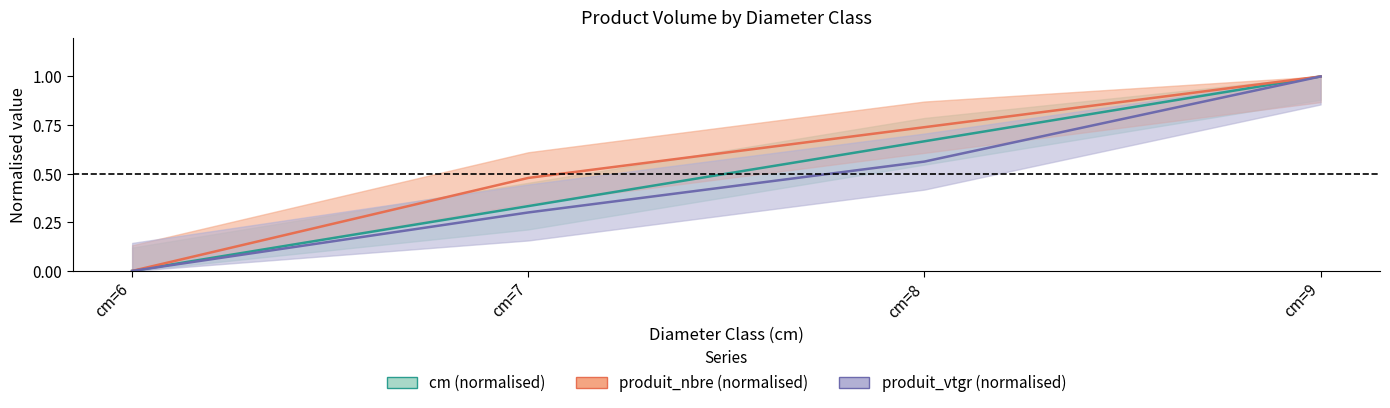

True or false: cm has a value of 1.1 at cm=8.

False